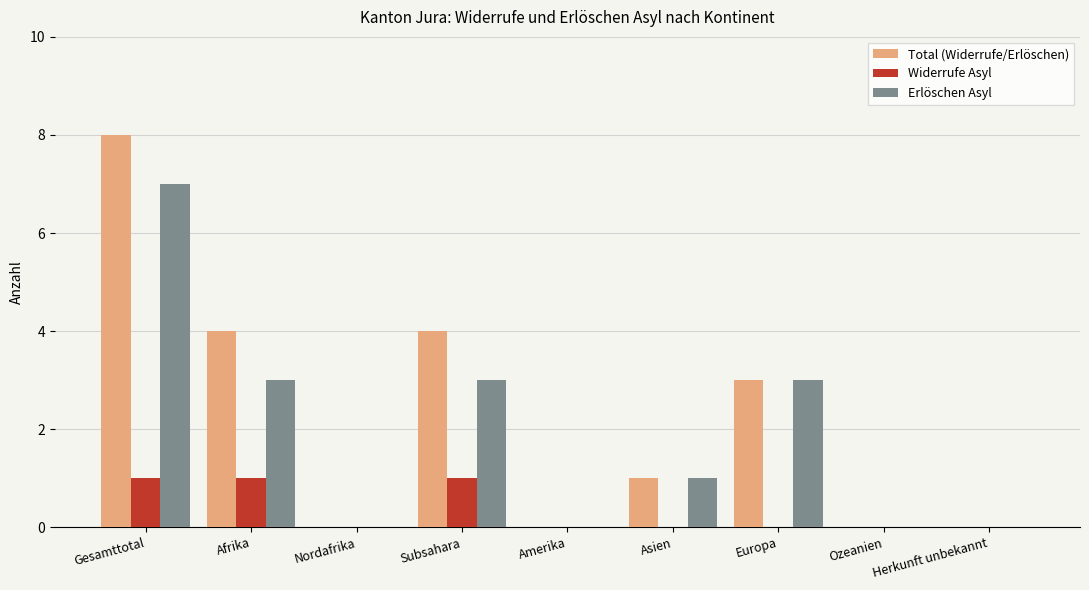

Are the bars horizontal?

No